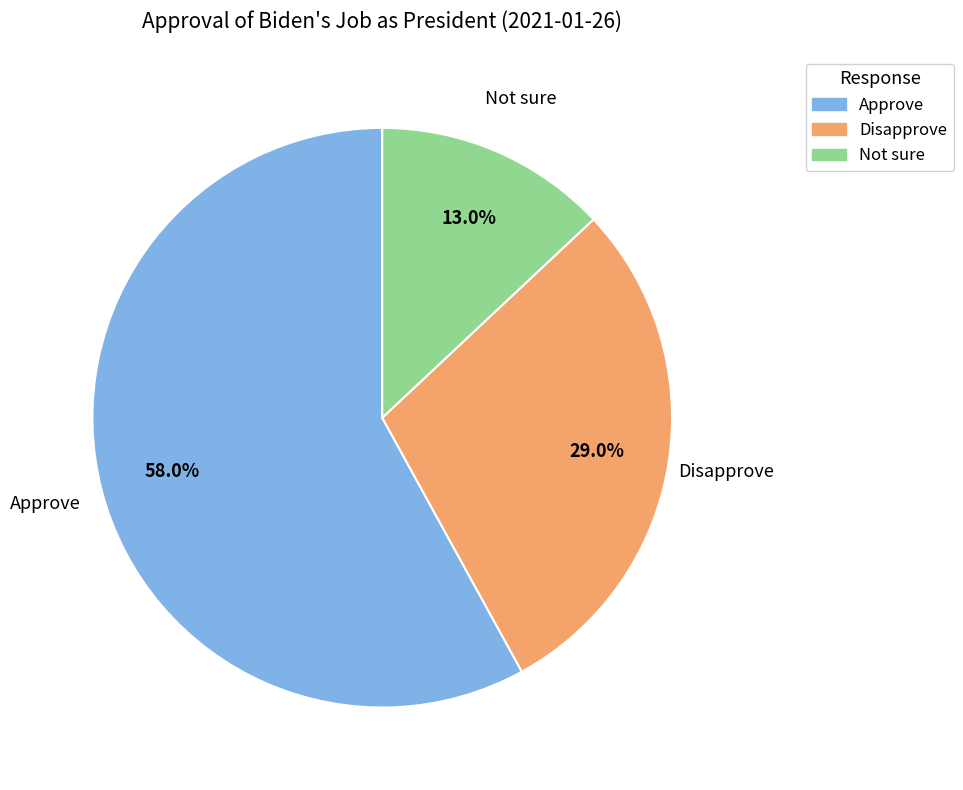

Does Approve account for over 50% of the chart?

Yes